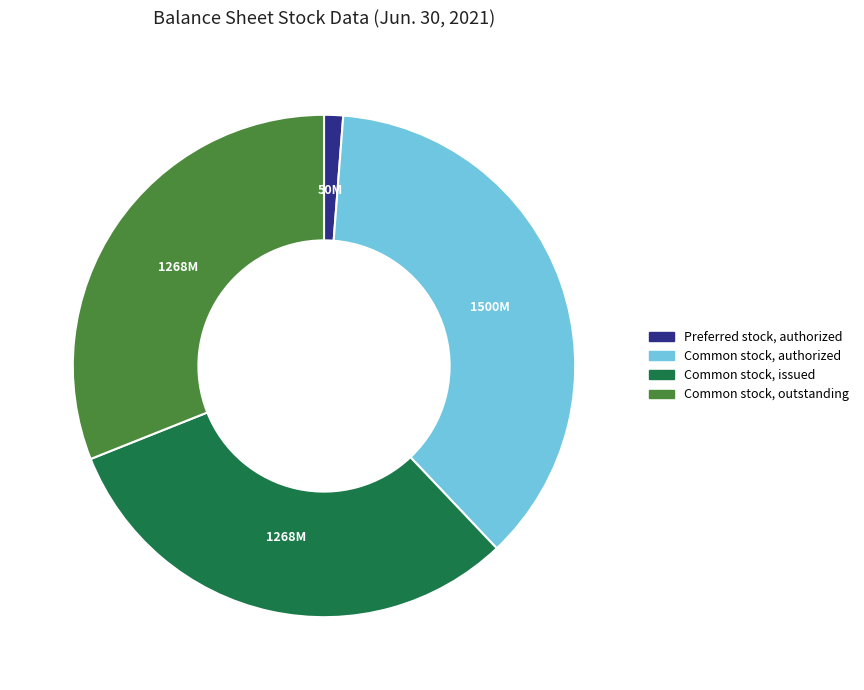

Is there any slice that represents more than half of the pie?

No